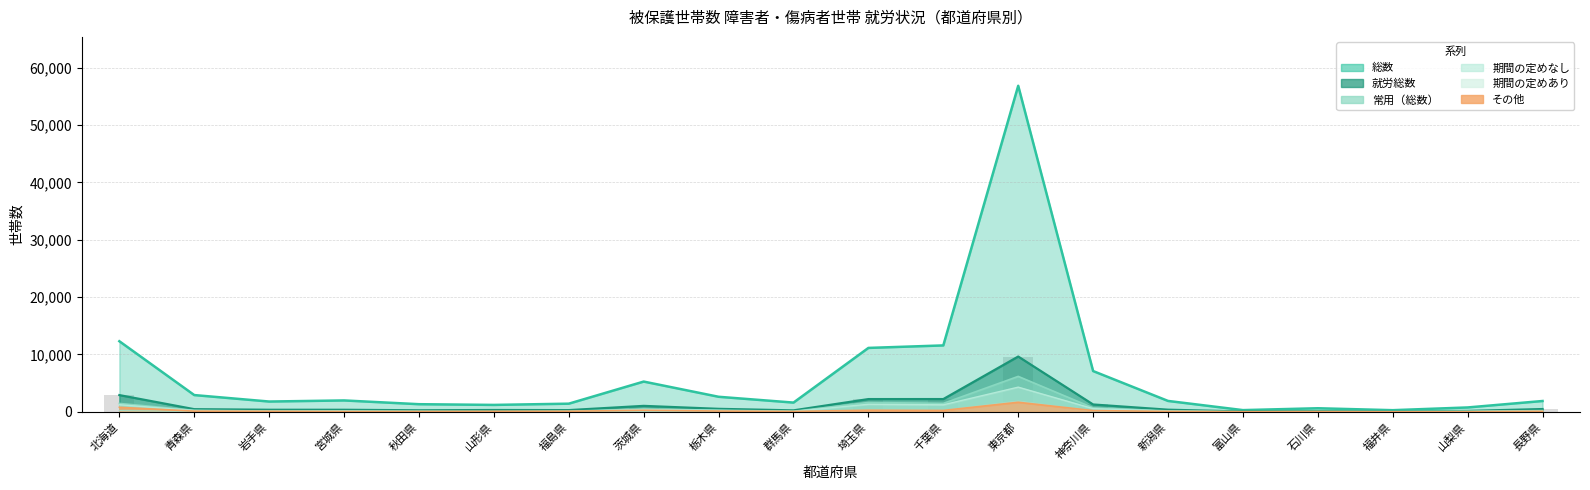

Which series has the largest range (max minus min)?

総数